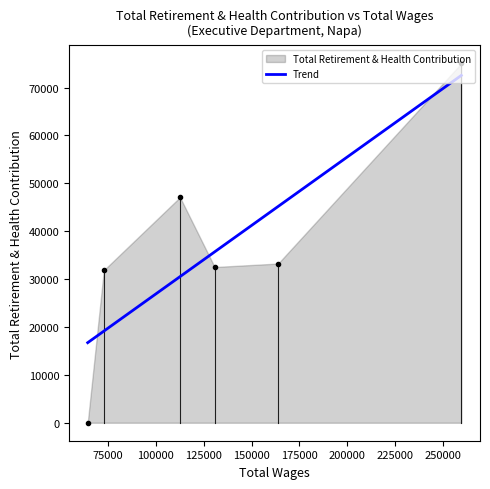

What is the maximum value for Trend?

72528.6